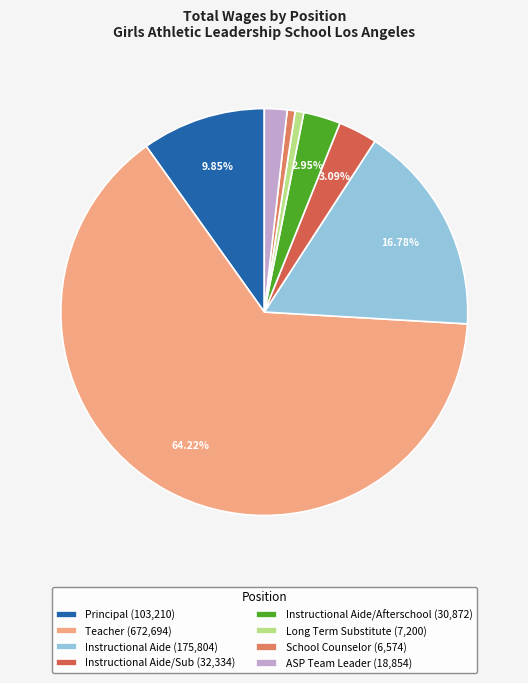

Which slice is the smallest?

School Counselor